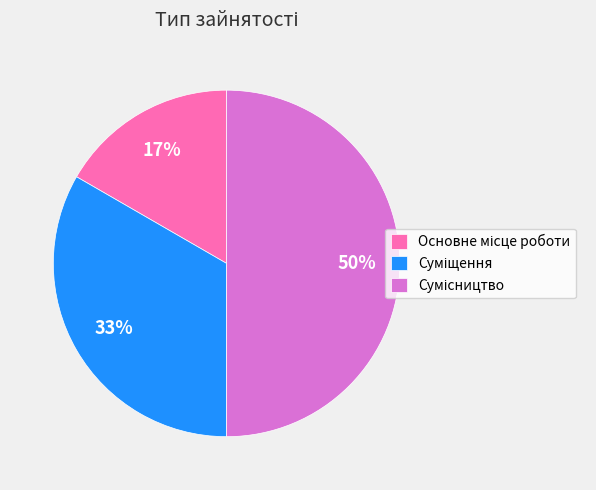

Count the number of slices in the pie.

3